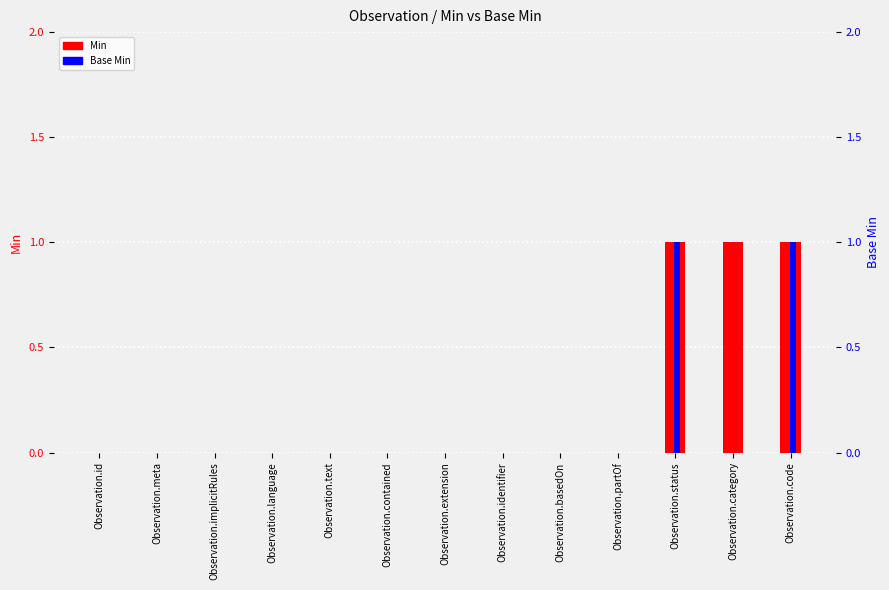

Reading right to left, extract all data points from this chart.

Min: Observation.code=1	Observation.category=1	Observation.status=1	Observation.partOf=0	Observation.basedOn=0	Observation.identifier=0	Observation.extension=0	Observation.contained=0	Observation.text=0	Observation.language=0	Observation.implicitRules=0	Observation.meta=0	Observation.id=0
Base Min: Observation.code=1	Observation.category=0	Observation.status=1	Observation.partOf=0	Observation.basedOn=0	Observation.identifier=0	Observation.extension=0	Observation.contained=0	Observation.text=0	Observation.language=0	Observation.implicitRules=0	Observation.meta=0	Observation.id=0